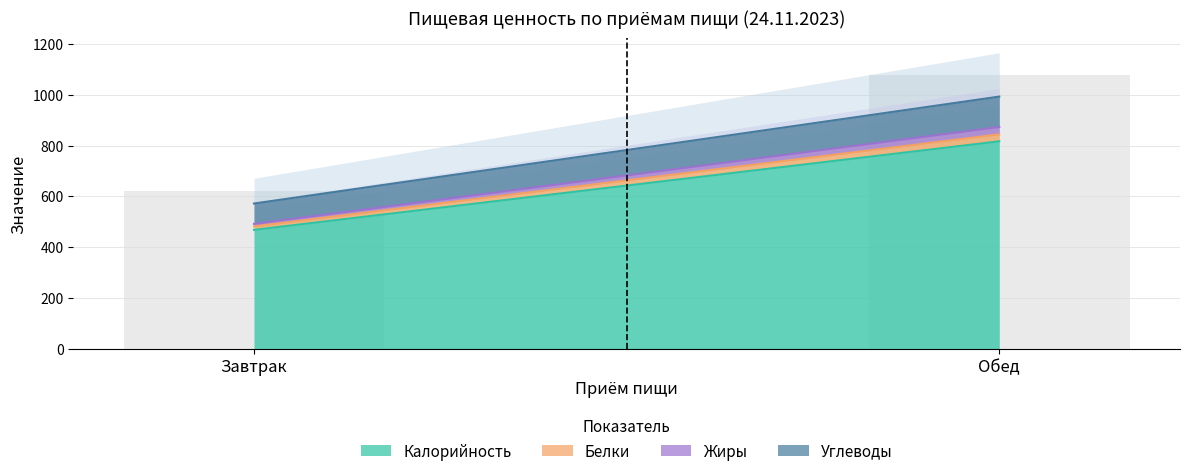

What are all the series names shown in the legend?

Калорийность, Белки, Жиры, Углеводы